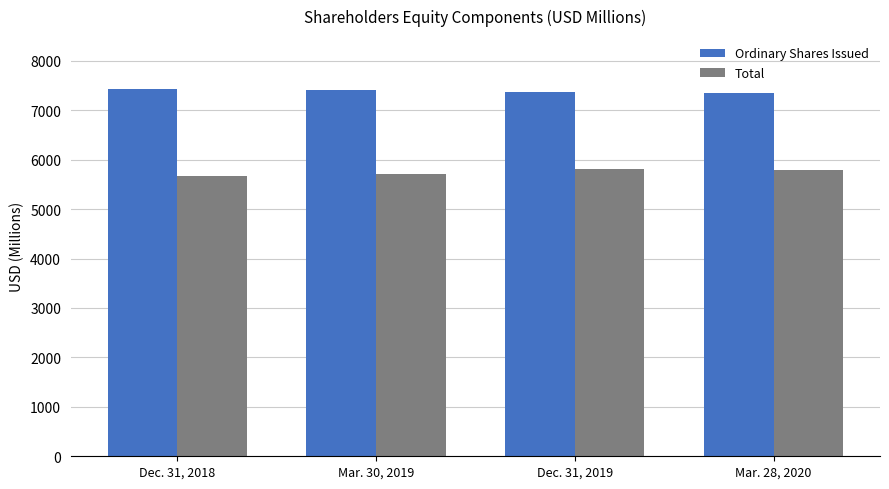

How many groups of bars are there?

4